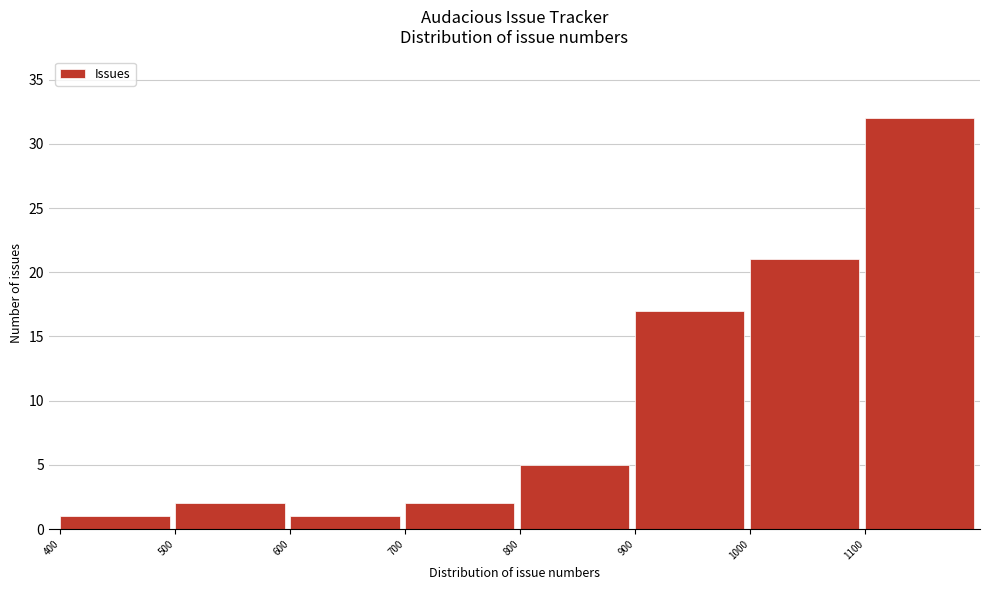

Reading left to right, list every bar in this chart as the range it spans on the x-axis followed by its height. The values are not printed on the chart, so give them approximately, as read against the axis.

400 to 500: 1
500 to 600: 2
600 to 700: 1
700 to 800: 2
800 to 900: 5
900 to 1000: 17
1000 to 1100: 21
1100 to 1200: 32